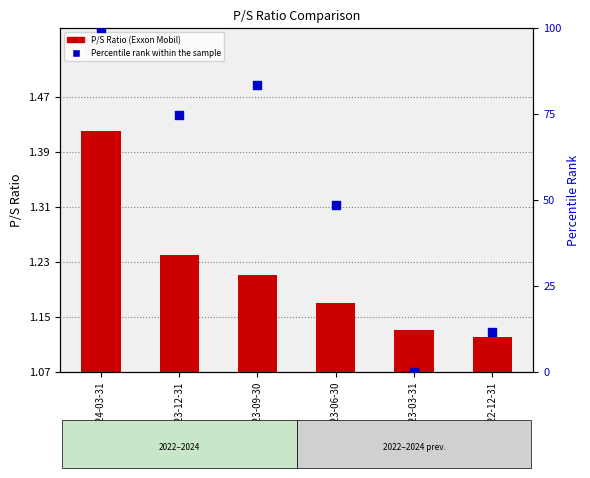

At how many categories does at least one series exceed 4?

5